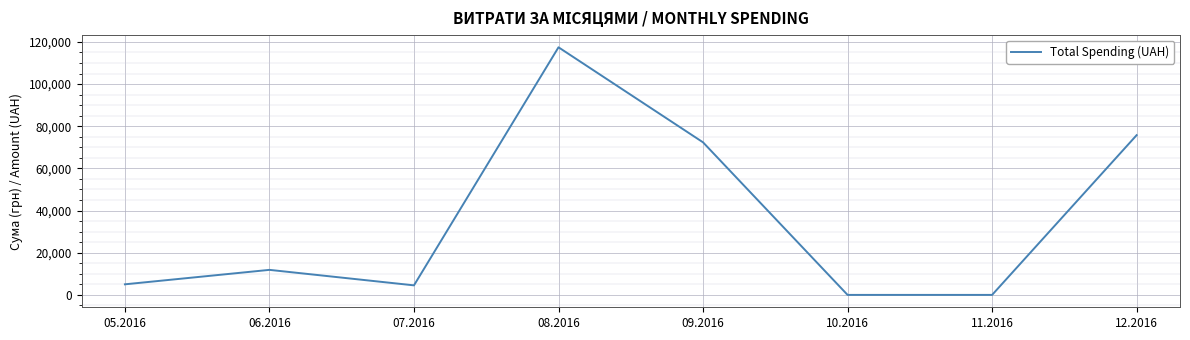

Is it true that the value at 05.2016 is 5017.1?

True